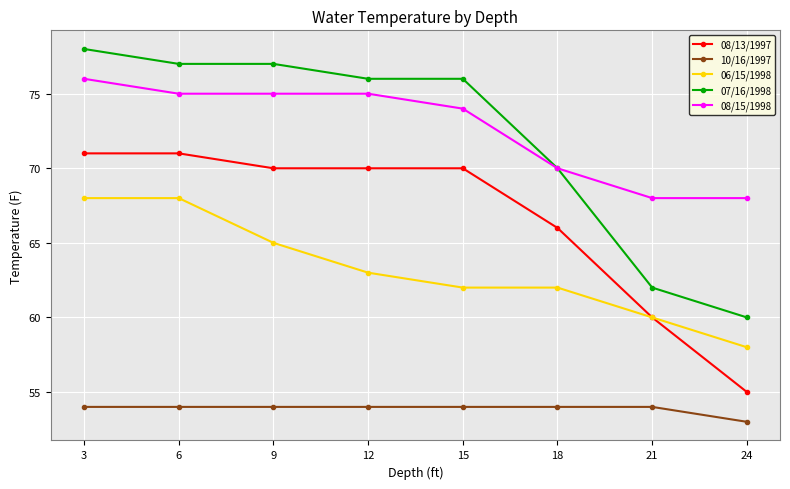

True or false: 08/15/1998 has more than 1 interior local peaks.

False